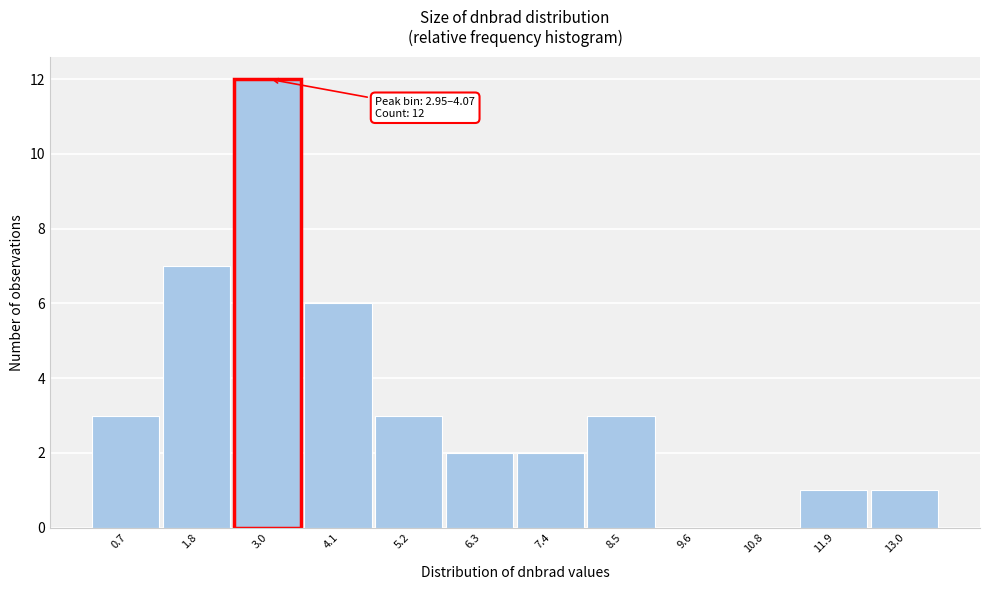

Reading left to right, extract all data points from this chart.

0.7=3	1.8=7	3.0=12	4.1=6	5.2=3	6.3=2	7.4=2	8.5=3	9.6=0	10.8=0	11.9=1	13.0=1